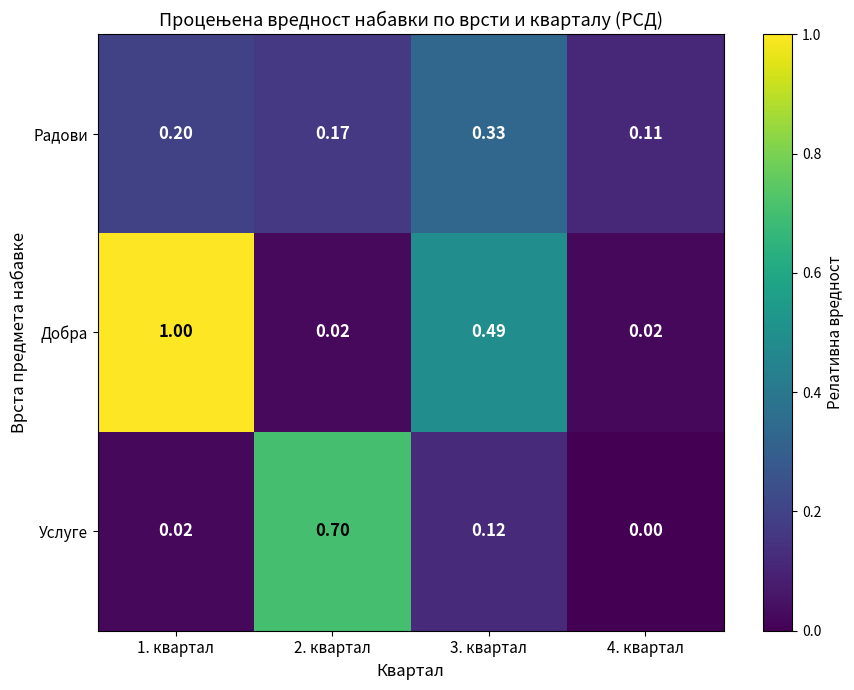

Which label corresponds to the smallest value in the chart?

4. квартал